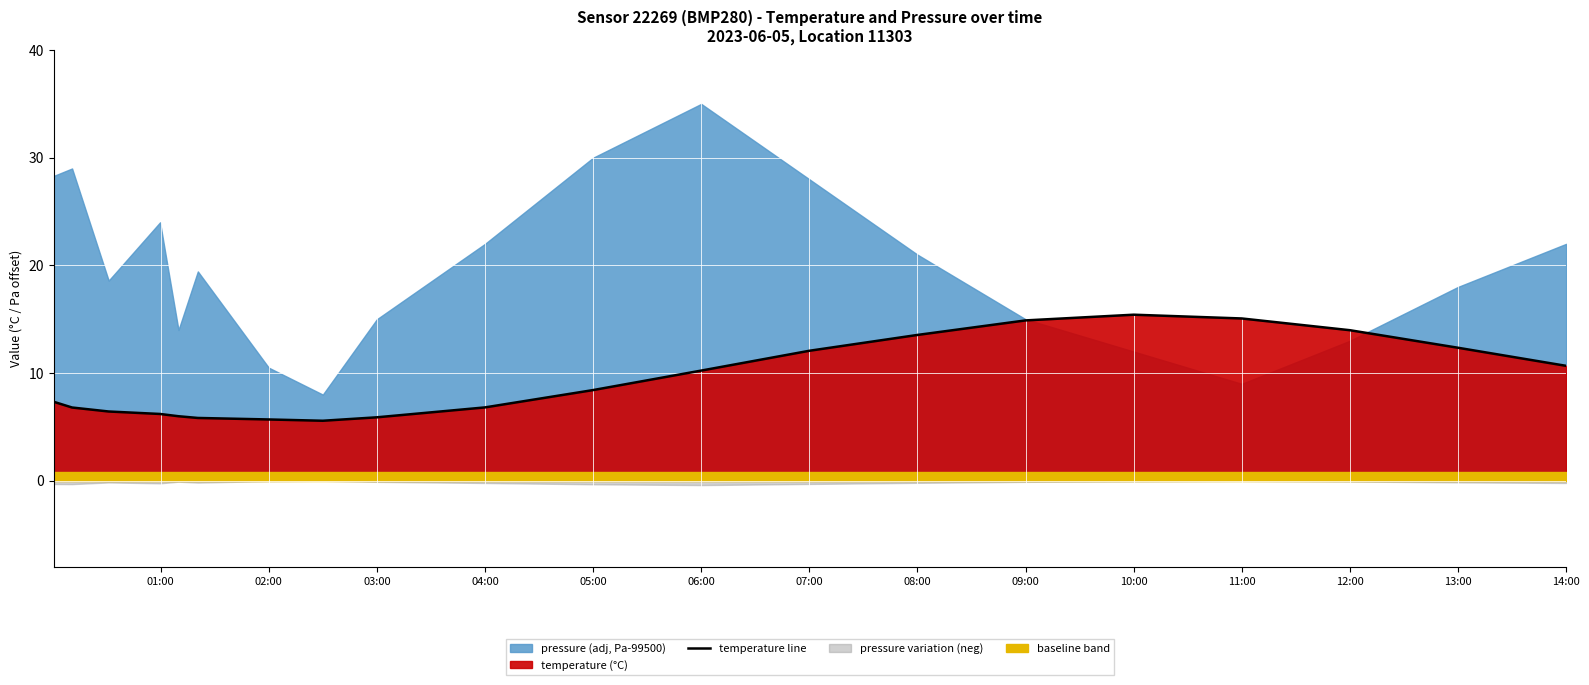

True or false: the data has more than 0 interior local peaks.

True